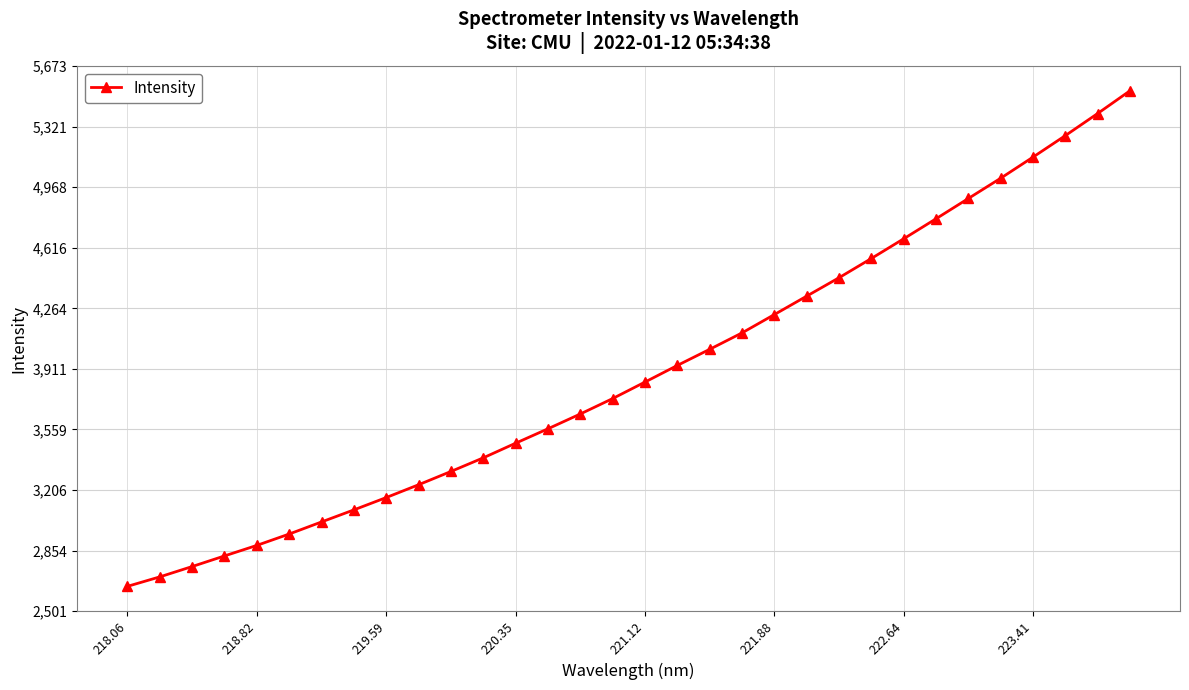

What is the difference between the maximum and minimum values?

2883.8